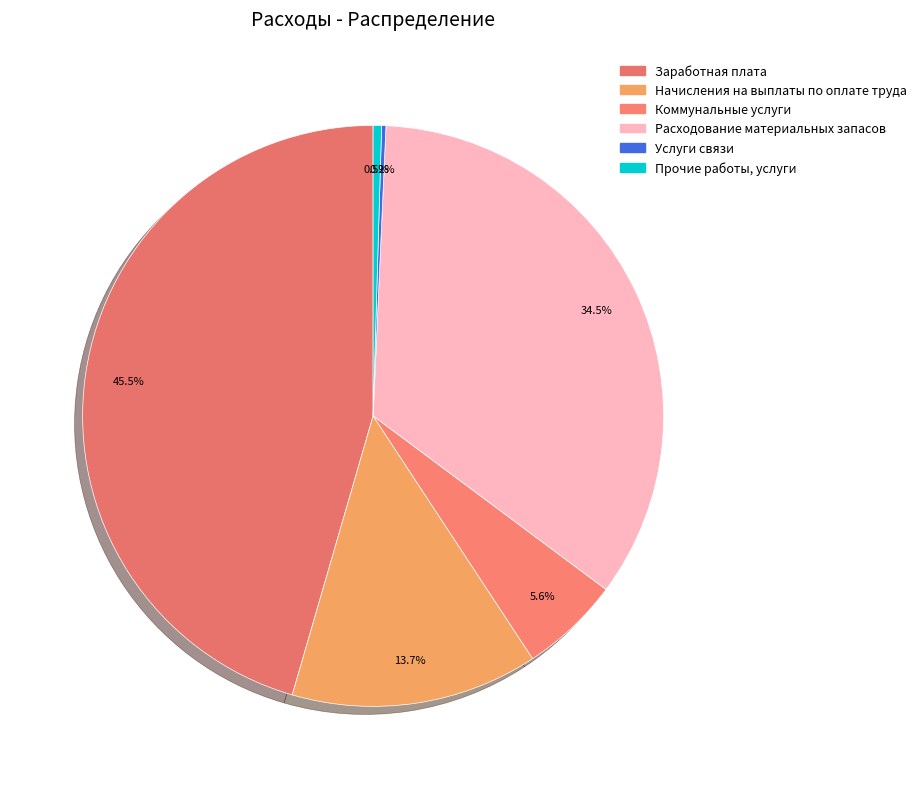

True or false: Прочие работы, услуги accounts for 0% of the total.

True